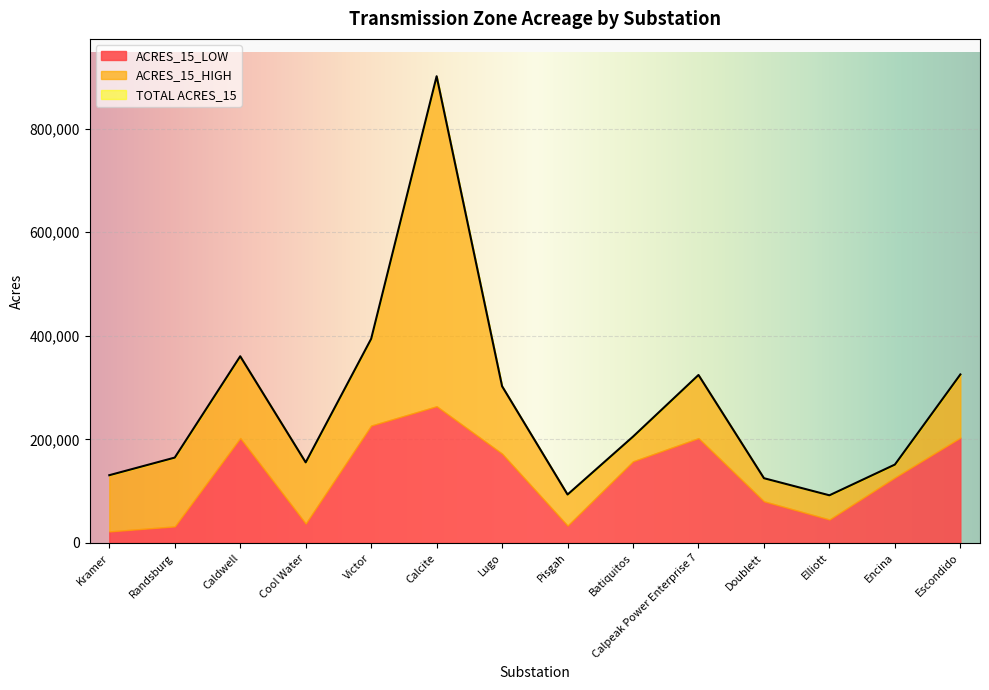

Reading left to right, extract all data points from this chart.

ACRES_15_LOW: 22292	32006	202590	37474	226644	263893	172374	33413	157633	202401	80436	45307	126454	203431
ACRES_15_HIGH: 108531	132828	157849	118138	167494	637139	130196	60109	47688	121913	44592	46729	24920	121928
TOTAL ACRES_15: 130823	164834	360439	155612	394138	901032	302570	93523	205321	324314	125028	92036	151374	325359